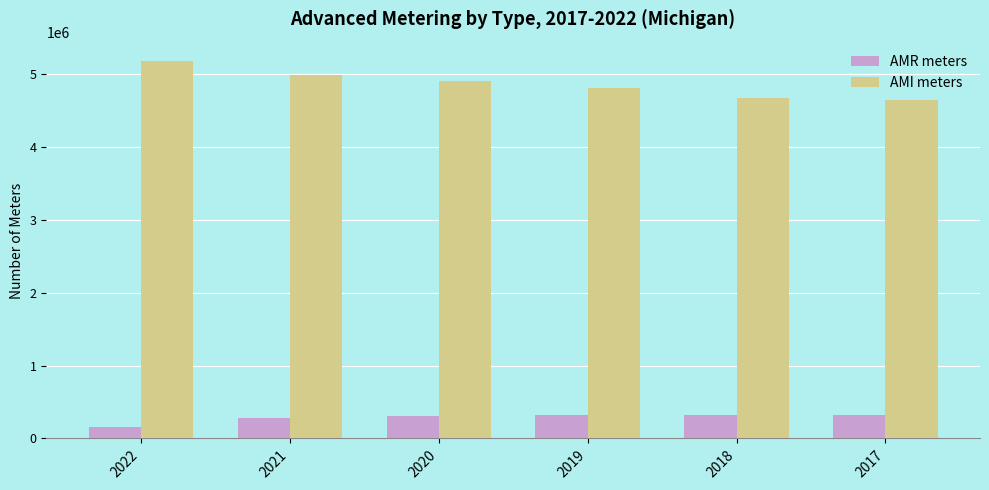

How many data points in AMI meters are less than 4912650?

3